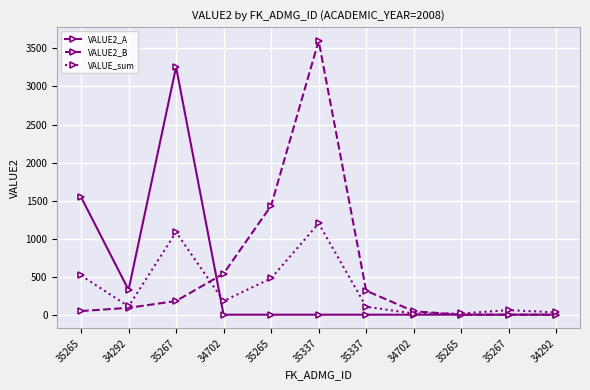

True or false: VALUE2_A and VALUE_sum cross at least once.

True